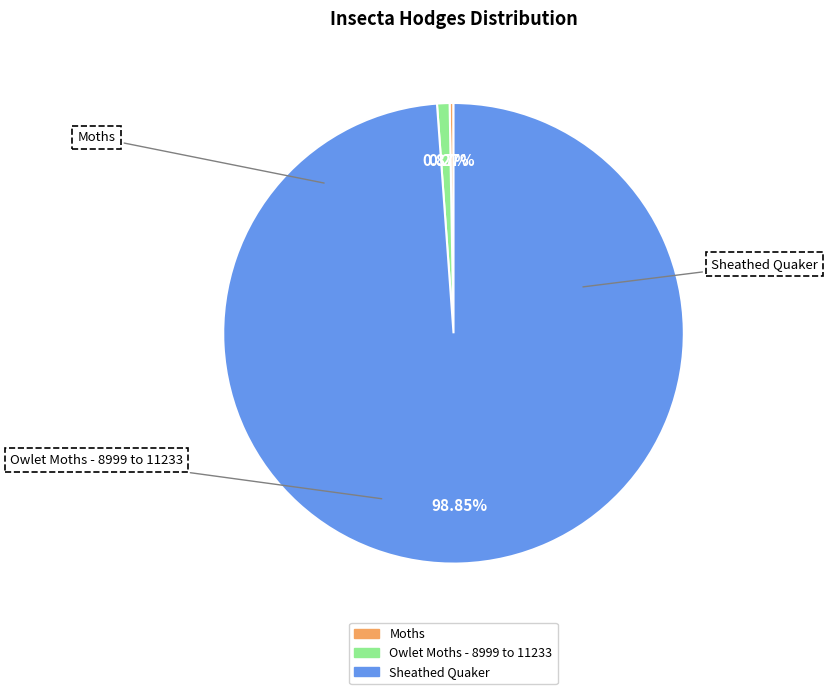

What is the largest slice in the pie chart?

Sheathed Quaker